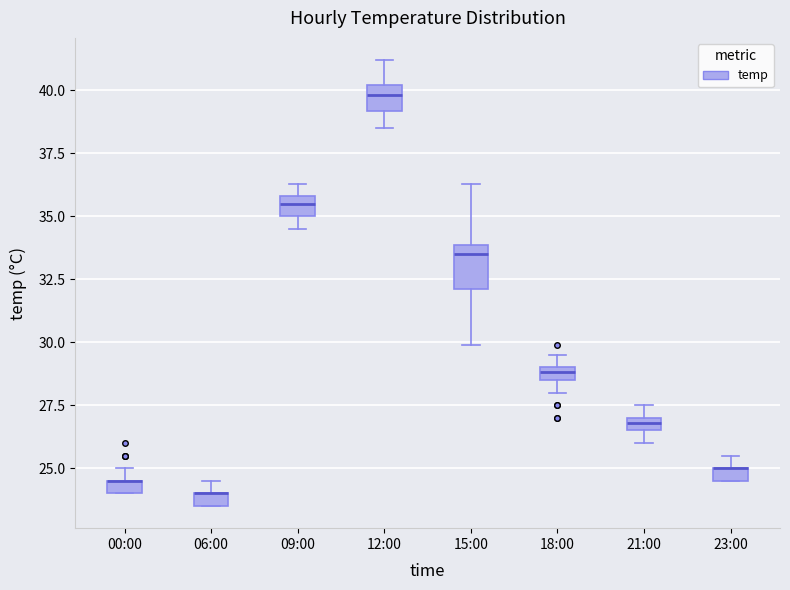

Where is the lower edge of the box for 06:00 on the y-axis? The values are not printed on the chart, so give them approximately, as read against the axis.

23.5